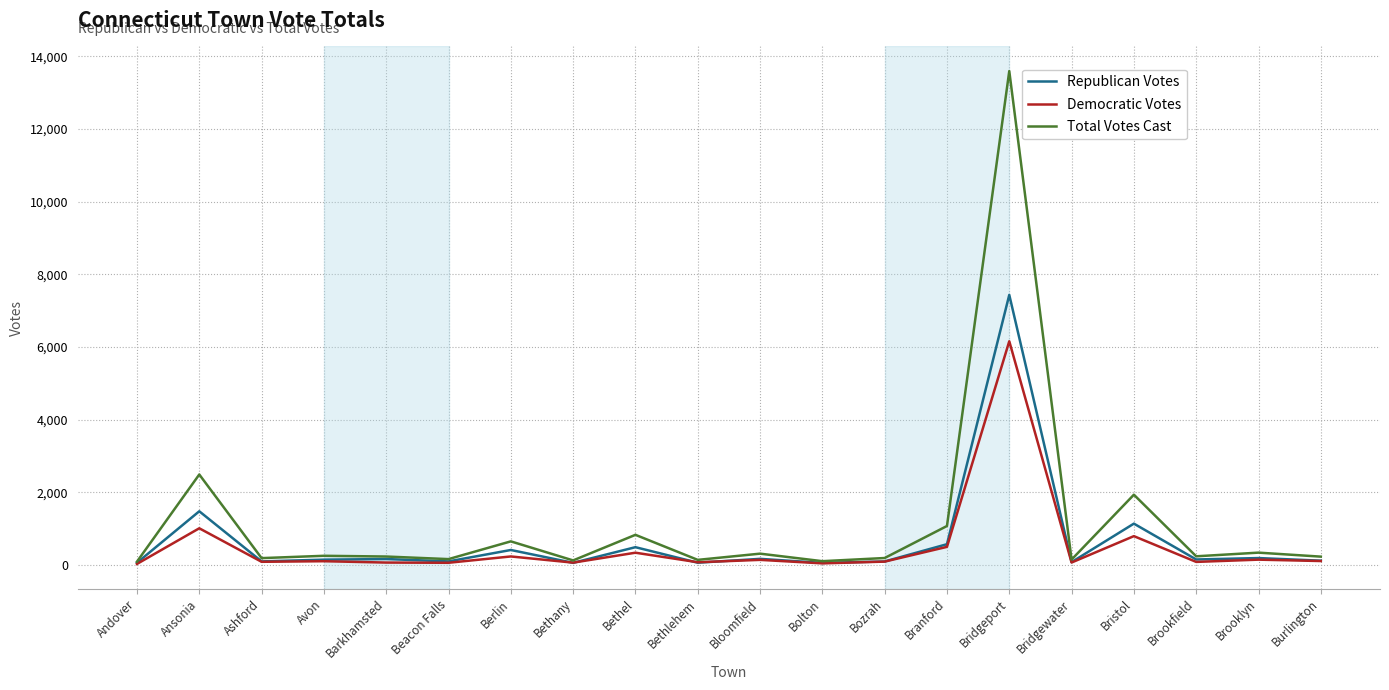

What is the sum of the Total Votes Cast values at Brookfield and Bristol?

2177